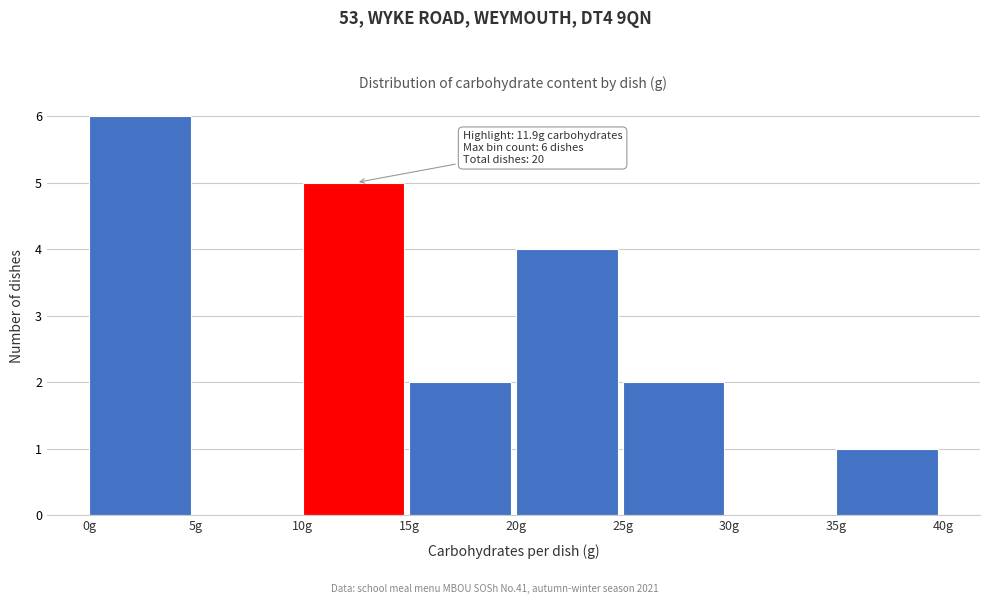

Over which range of the x-axis is the bar tallest?

0 to 5